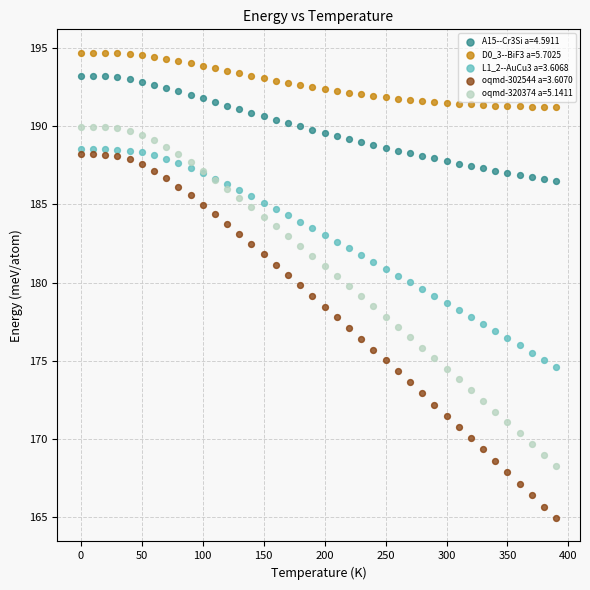

What are all the series names shown in the legend?

A15--Cr3Si a=4.5911, D0_3--BiF3 a=5.7025, L1_2--AuCu3 a=3.6068, oqmd-302544 a=3.6070, oqmd-320374 a=5.1411